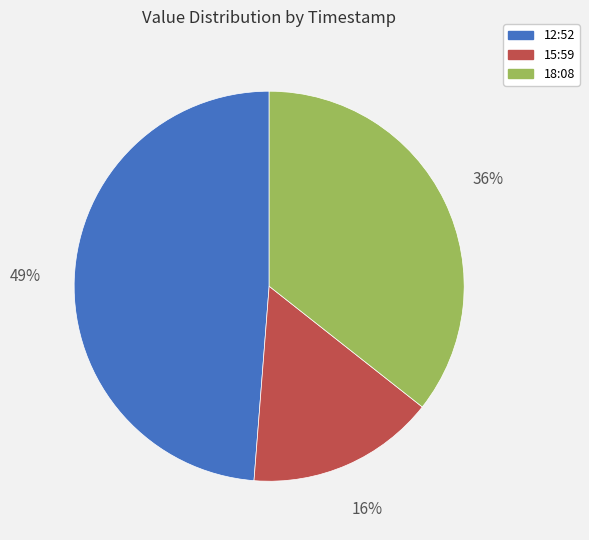

To the nearest percent, what is the difference between the largest and smallest slice percentages?

33%